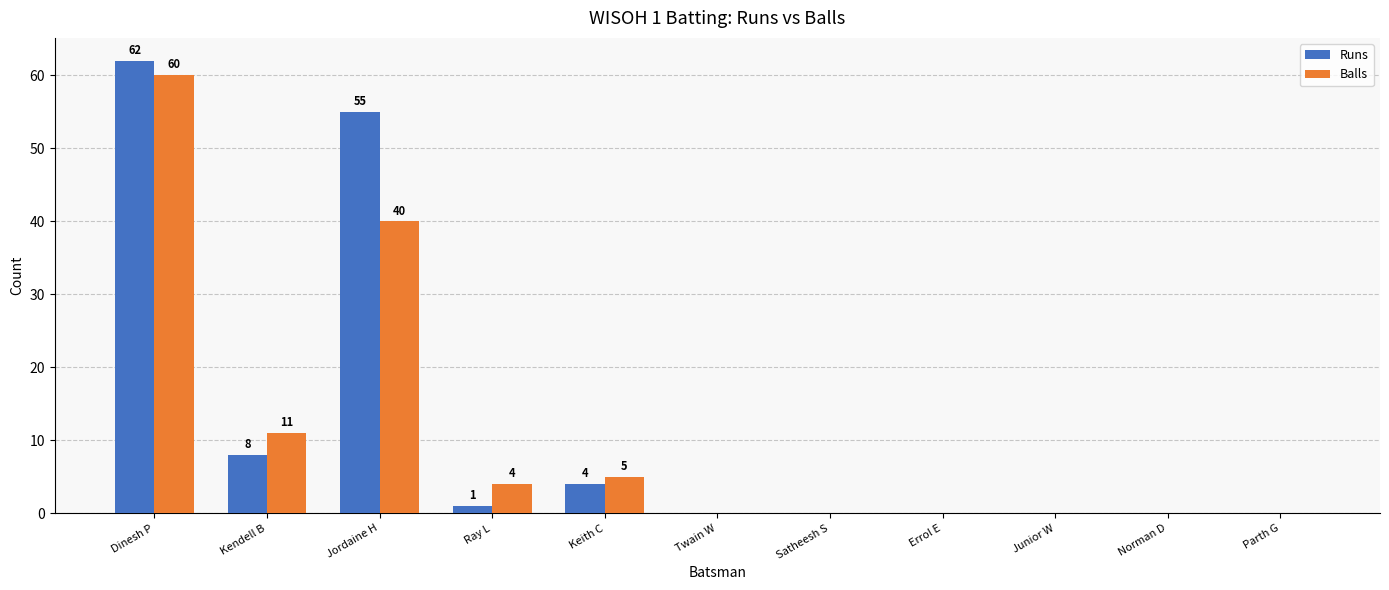

At which category is the sum across all series the highest?

Dinesh P